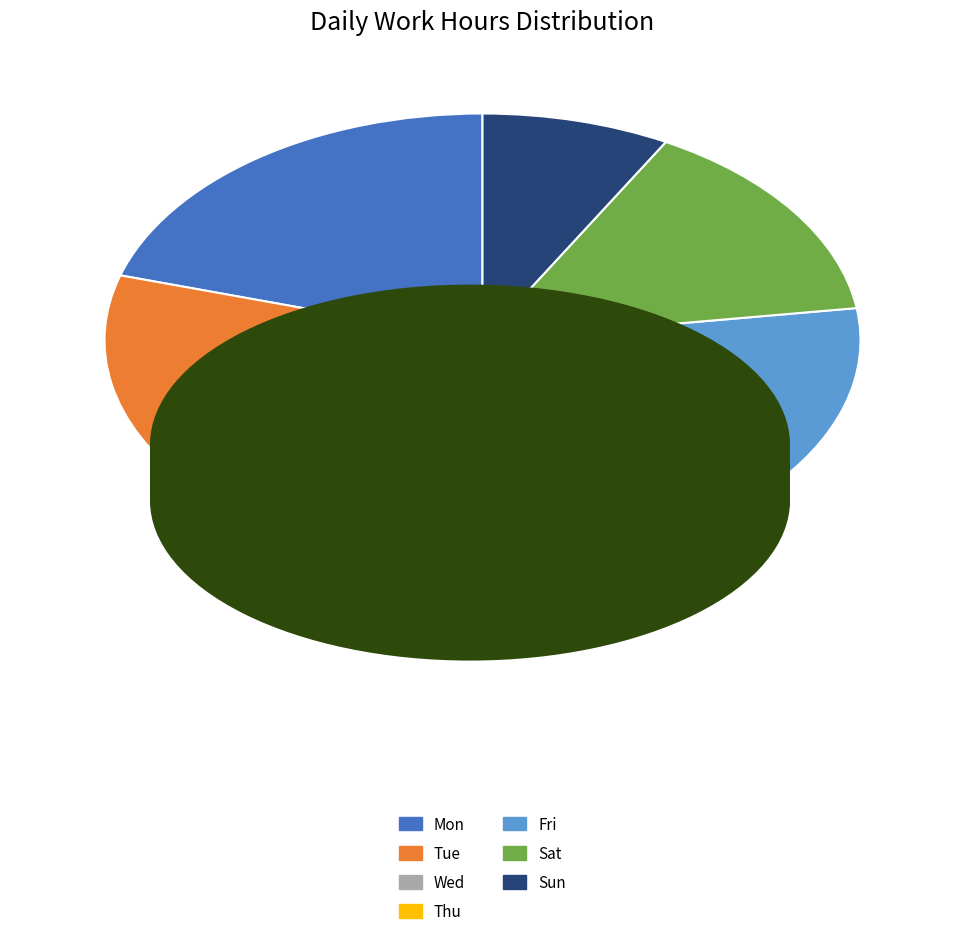

How many slices are in this pie chart?

7